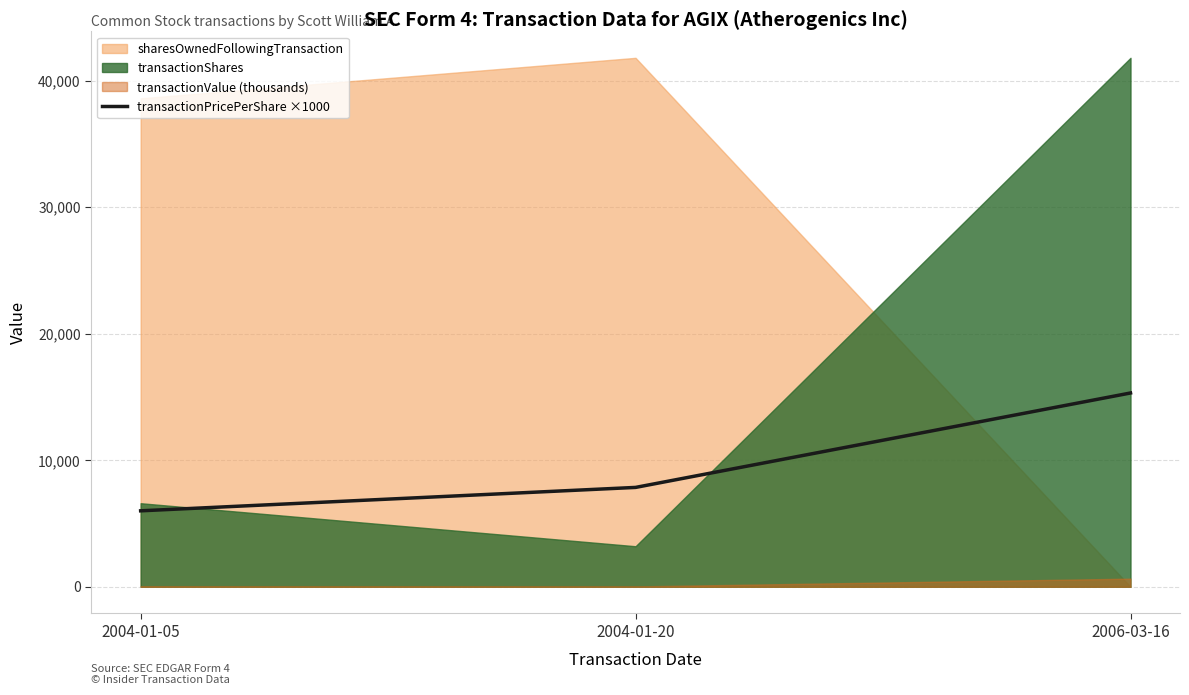

How many lines are shown in the chart?

1